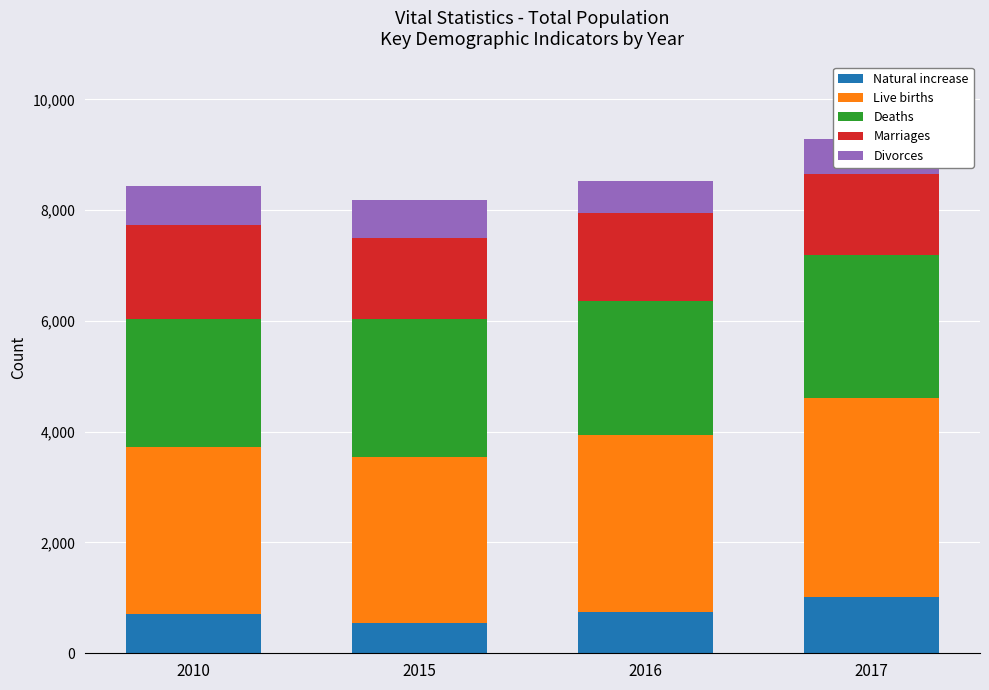

How many values in the Natural increase series are below 751?

2